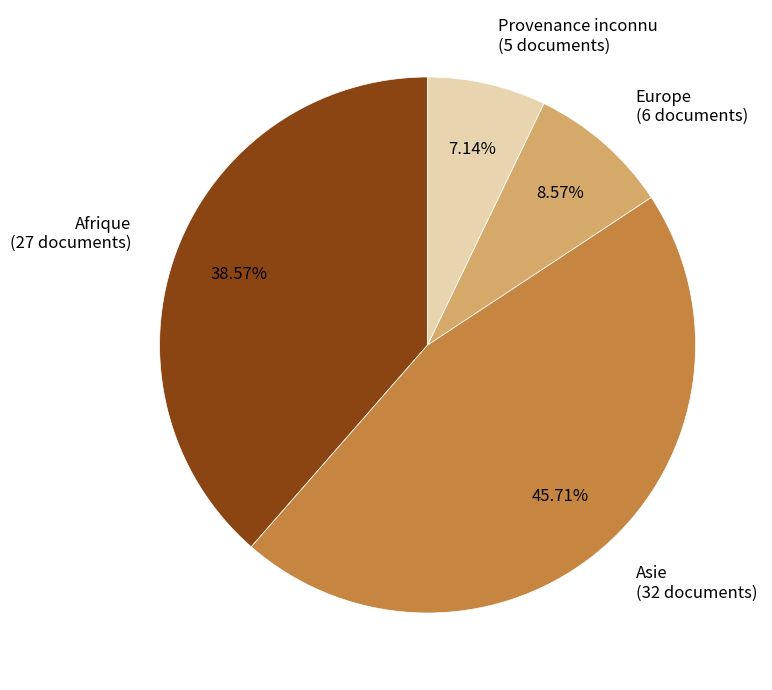

To the nearest percent, what is the difference between the largest and smallest slice percentages?

39%